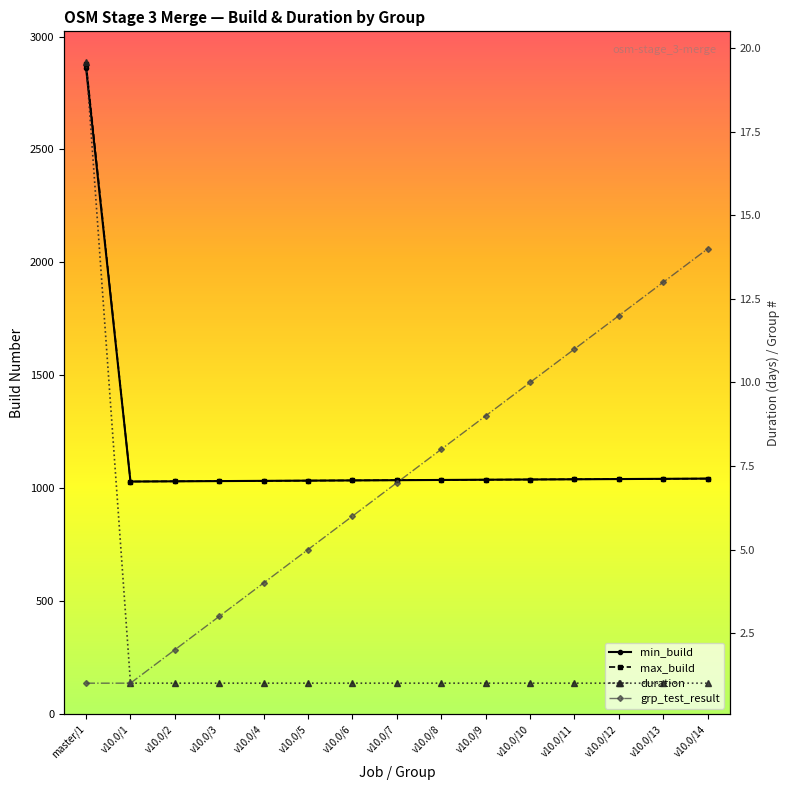

Which series has the widest spread of values?

max_build